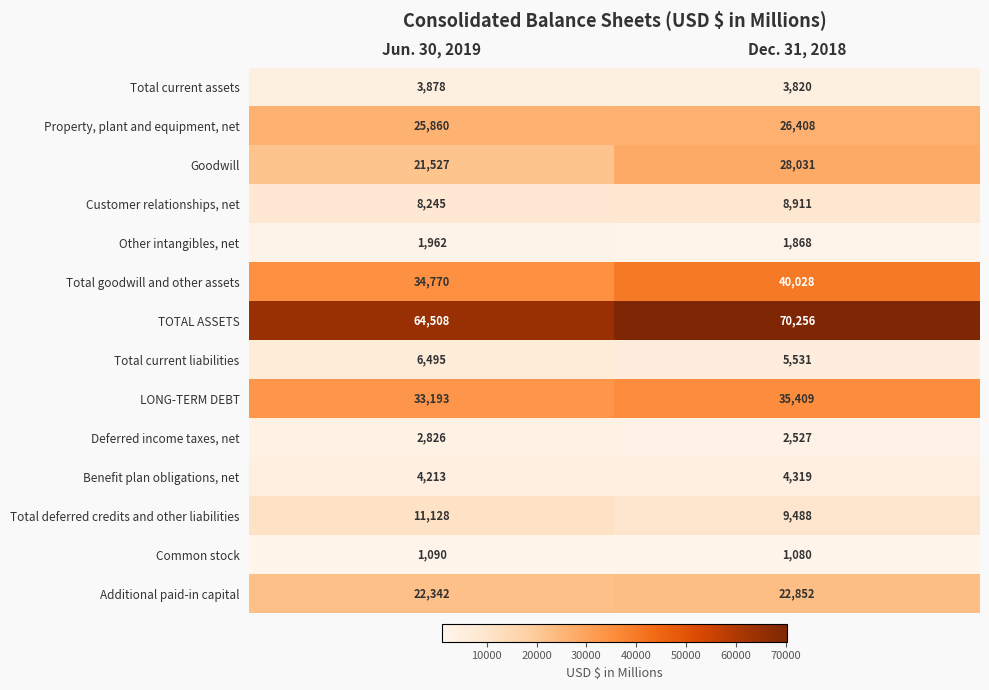

What is the difference between the highest and lowest values at Jun. 30, 2019?

63418